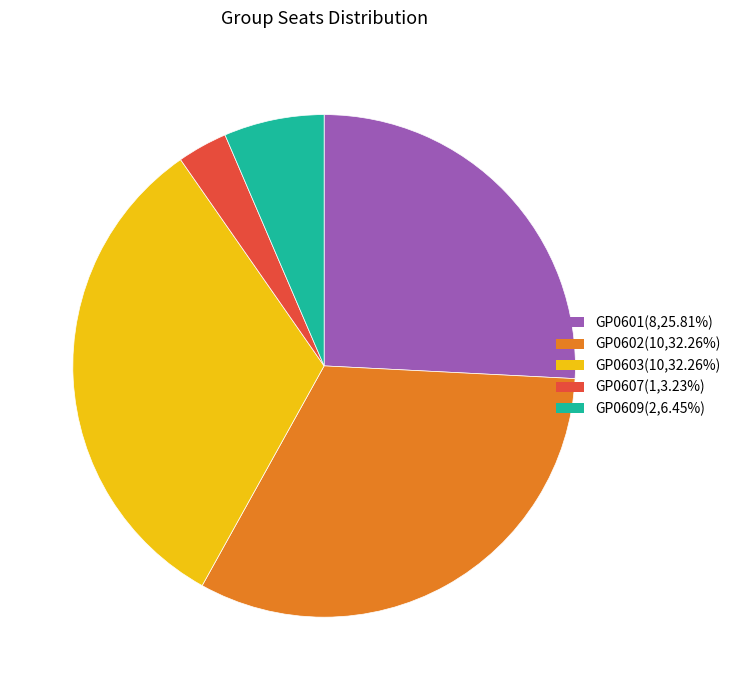

The GP0603 slice represents 45% of the pie. True or false?

False